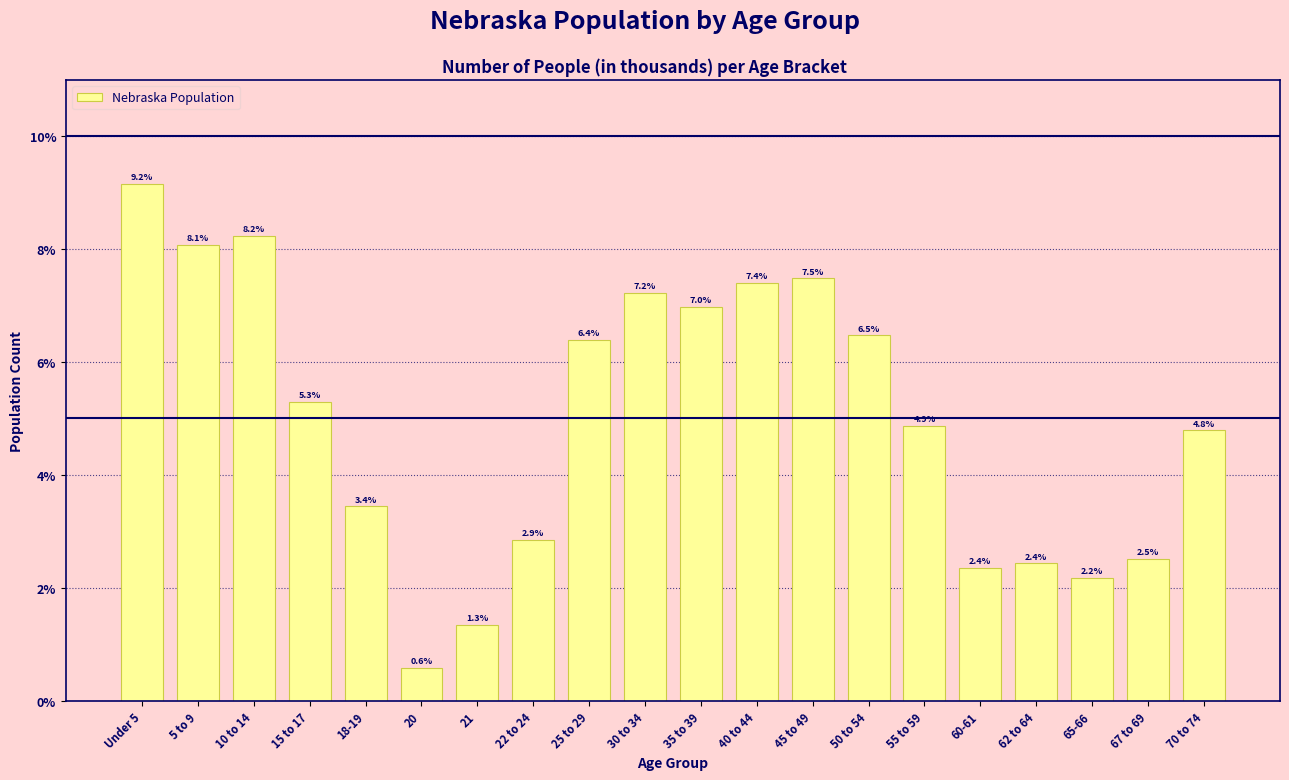

Reading right to left, list all the values displayed in this chart.

4.8	2.5	2.2	2.4	2.4	4.9	6.5	7.5	7.4	7.0	7.2	6.4	2.9	1.3	0.6	3.4	5.3	8.2	8.1	9.2